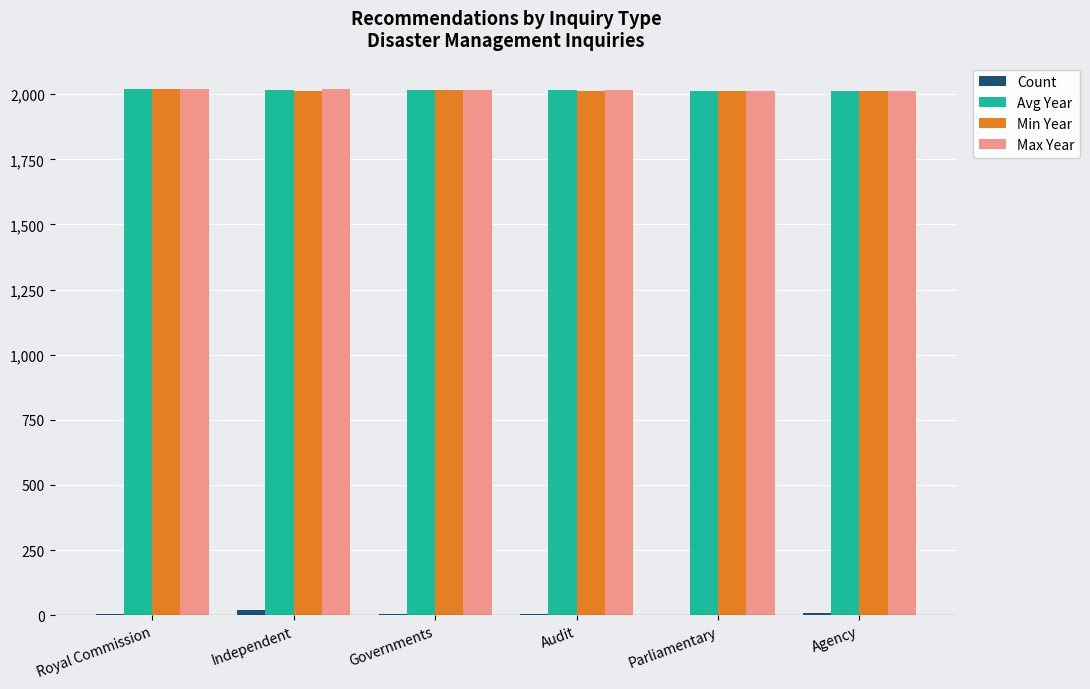

Is it true that Min Year equals 3350.0 at Independent?

False